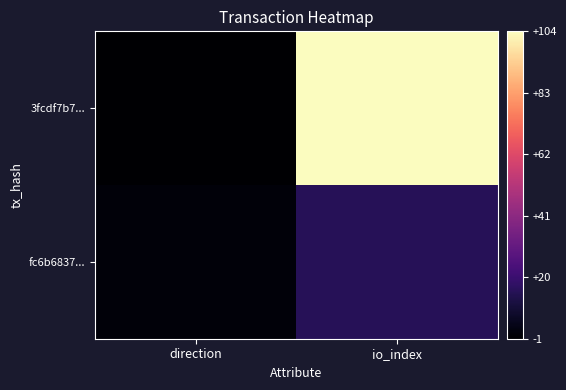

Which series has the largest total across all categories?

3fcdf7b7...